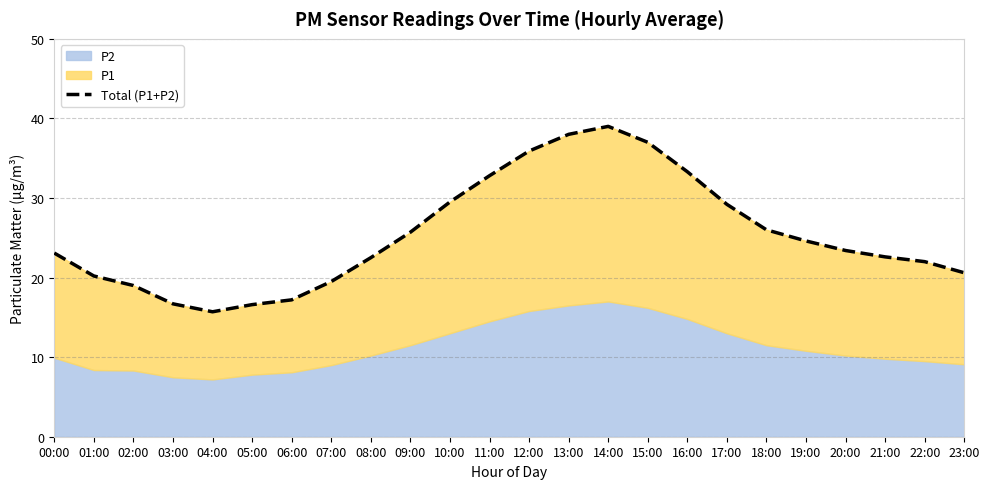

The value at 10:00 is 29.5. True or false?

True